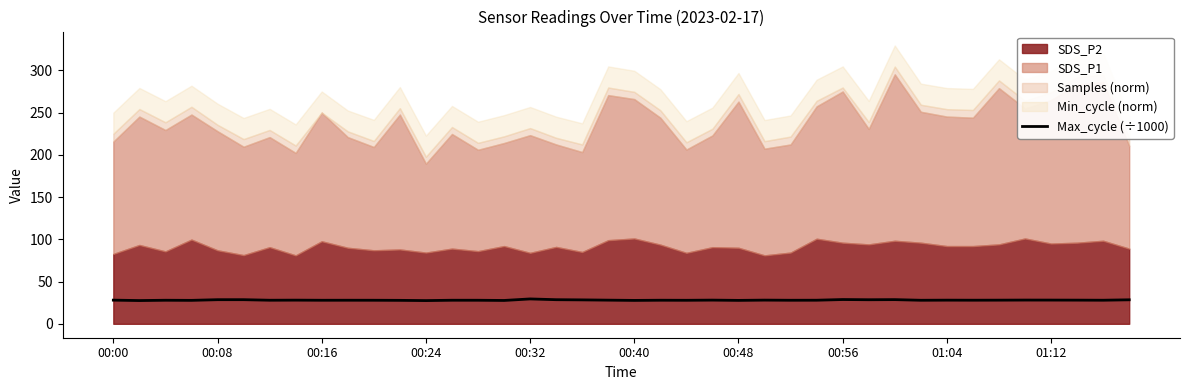

What is the minimum value shown in the chart?

27.5